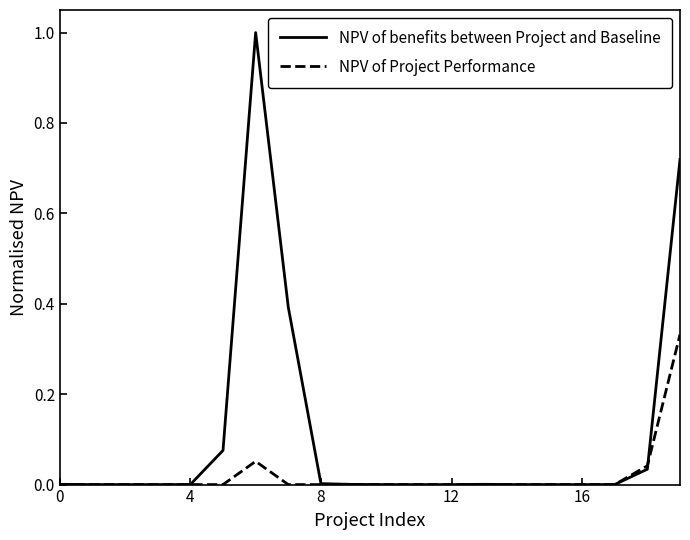

Which series has the largest total across all categories?

NPV of benefits between Project and Baseline